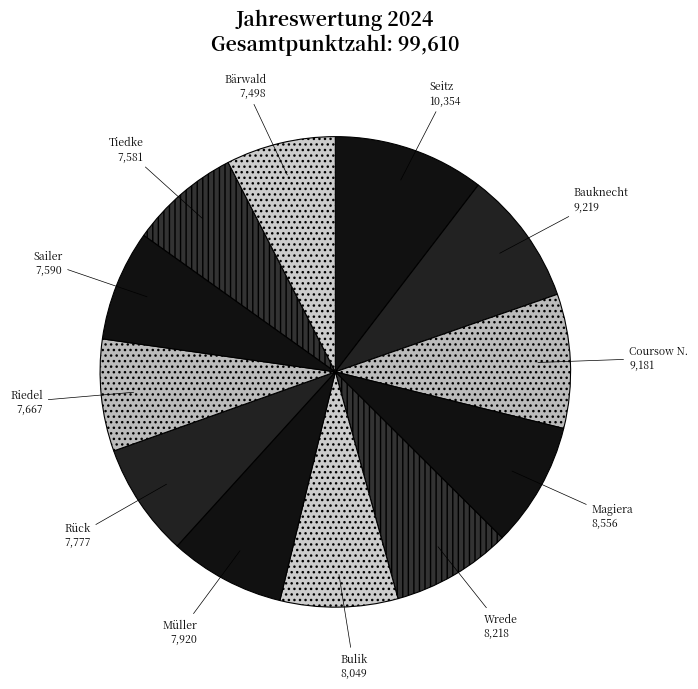

Which category has the biggest portion of the pie?

Seitz